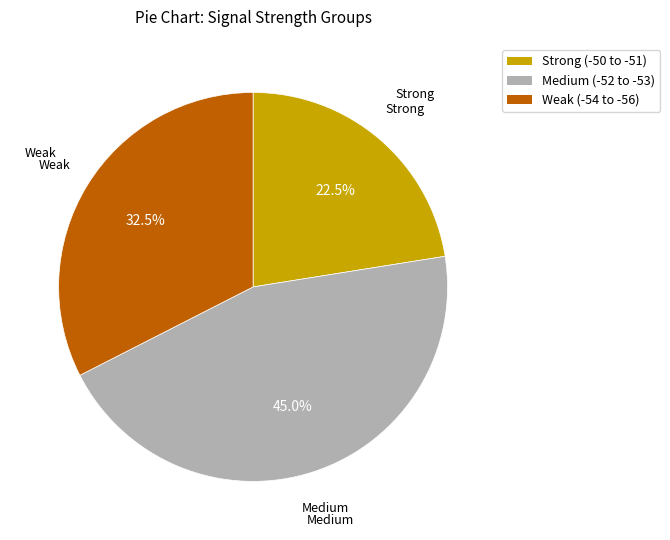

Is there any slice that represents more than half of the pie?

No